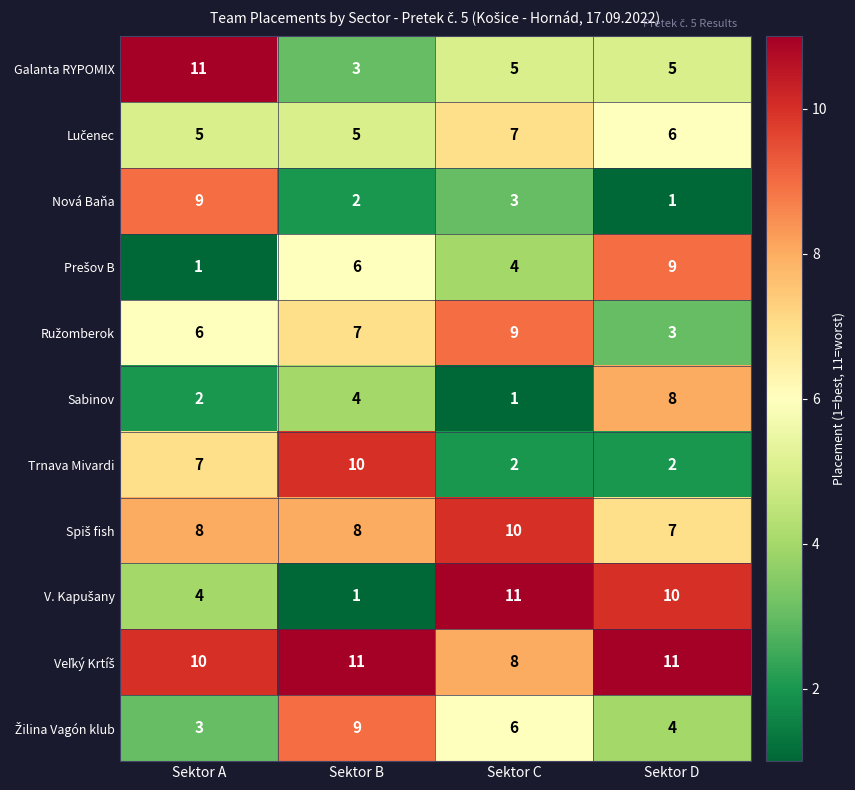

The Trnava Mivardi series shows 7 at Sektor A. True or false?

True